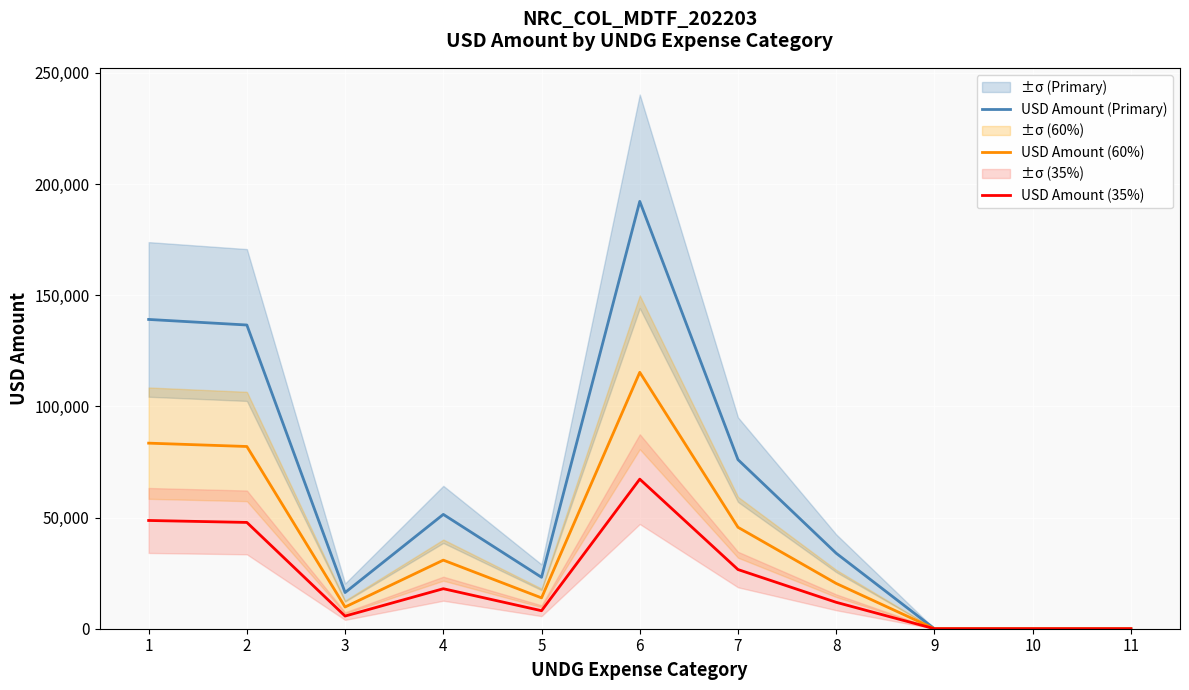

Is it true that USD Amount (Primary) equals 23131.1 at 5?

True